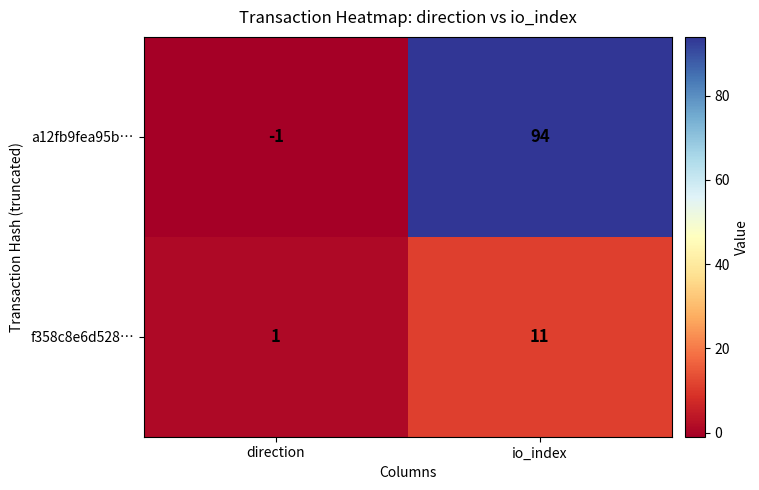

At how many categories does at least one series exceed 54?

1